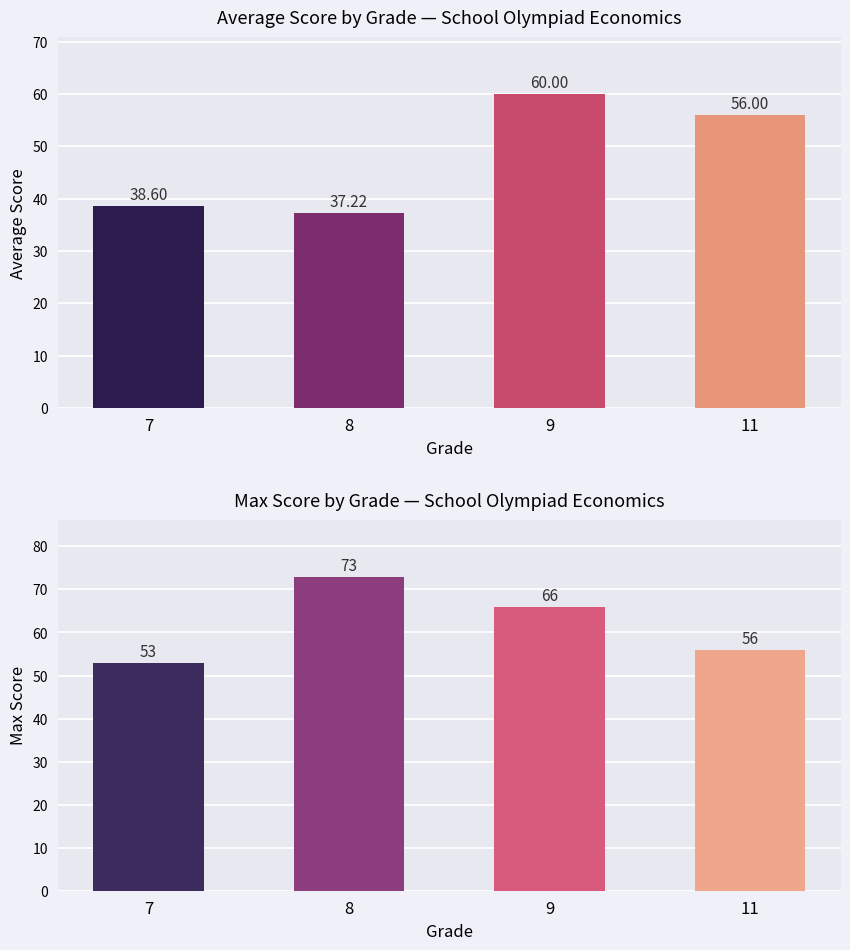

Between 7 and 11, which is larger?

11